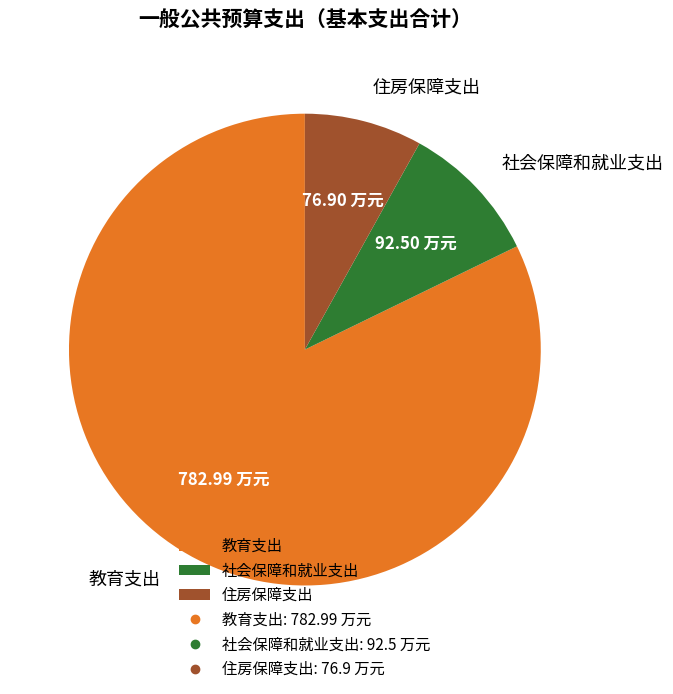

Is there a majority slice in this chart?

Yes